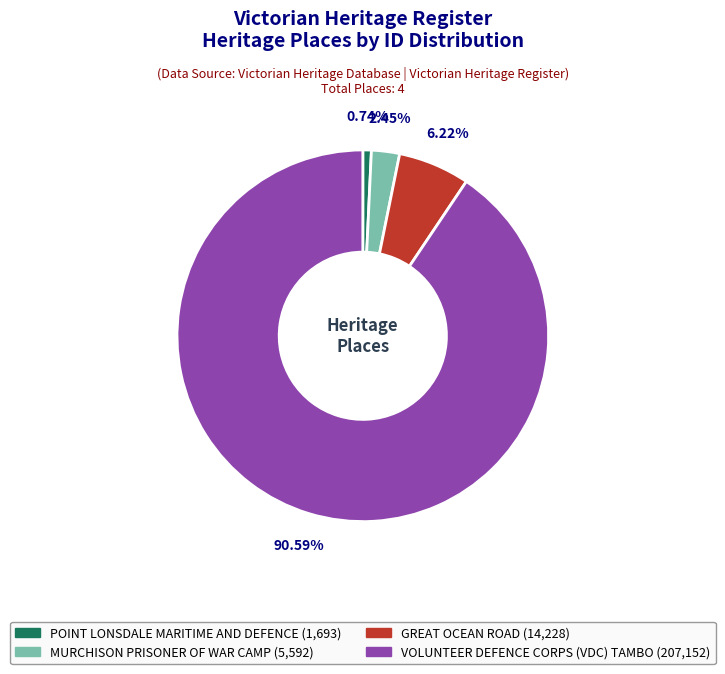

Count the number of slices in the pie.

4